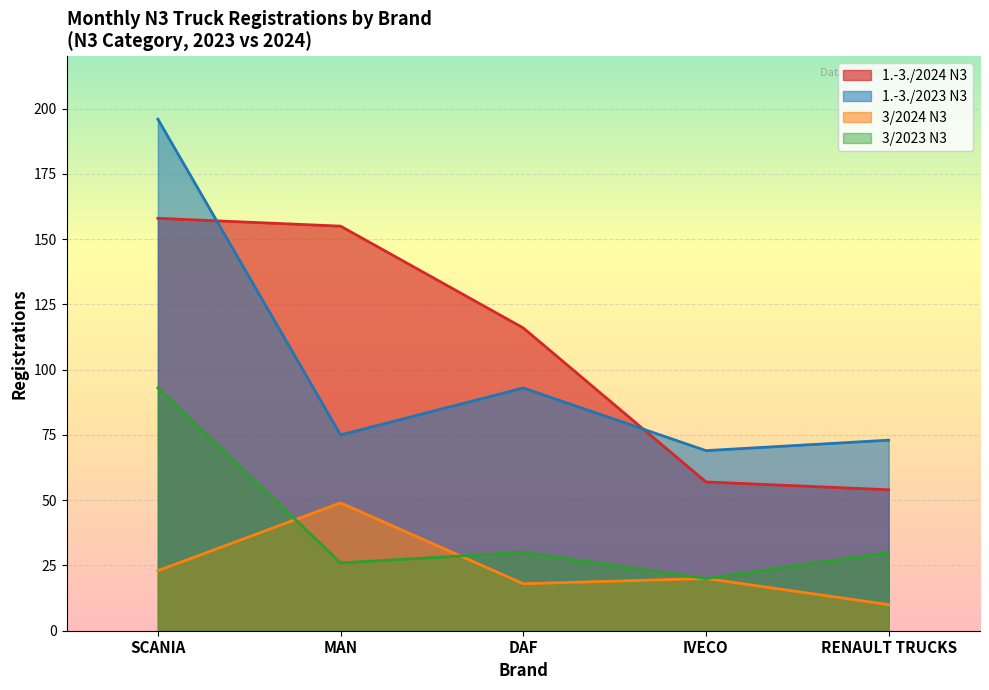

What is the difference between the highest and lowest values at IVECO?

49